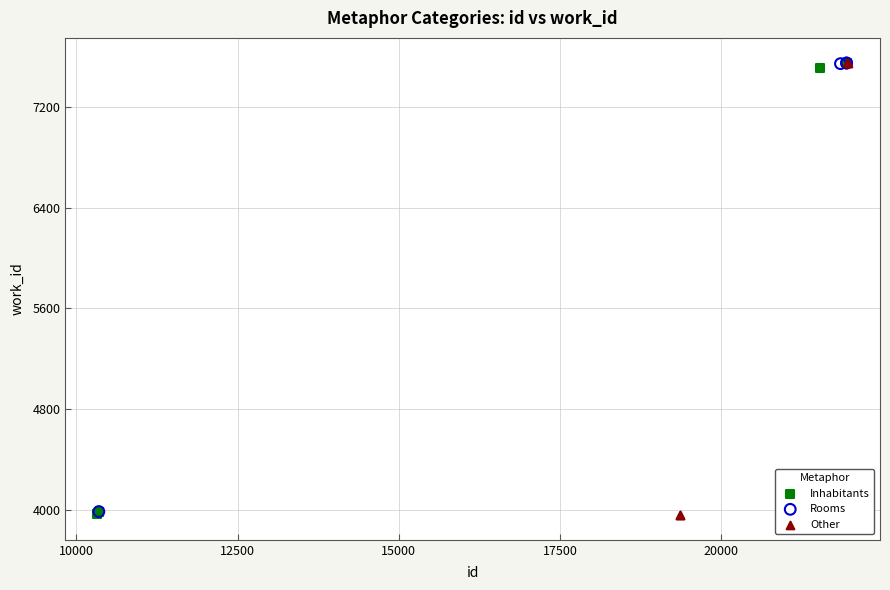

What are all the series names shown in the legend?

Inhabitants, Rooms, Other